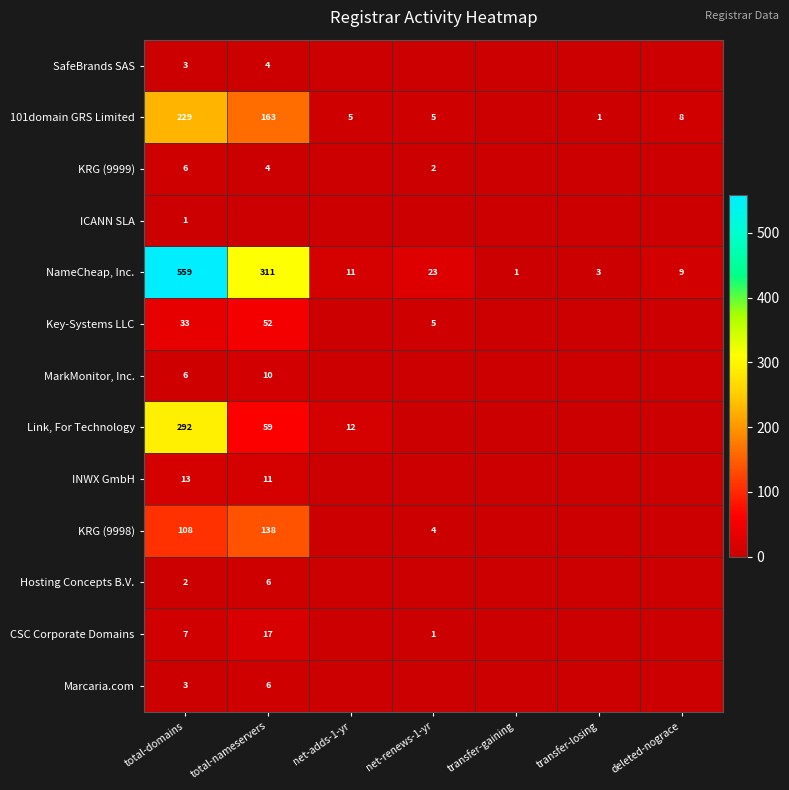

What is the sum of the 101domain GRS Limited values at net-renews-1-yr and deleted-nograce?

13